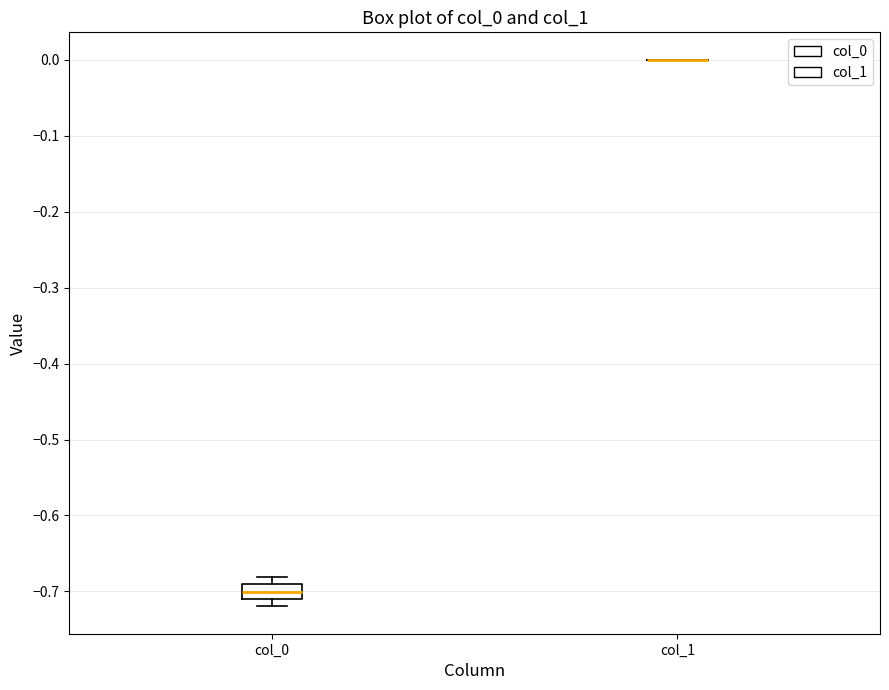

Reading left to right, read every box against the y-axis: the position of its median line, the range the box covers, and the ends of its whiskers. The values are not printed on the chart, so give them approximately, as read against the axis.

col_0: median -0.70, box -0.71 to -0.69, whiskers -0.72 to -0.68
col_1: box collapsed to a line at 0.00, whiskers 0.00 to 0.00